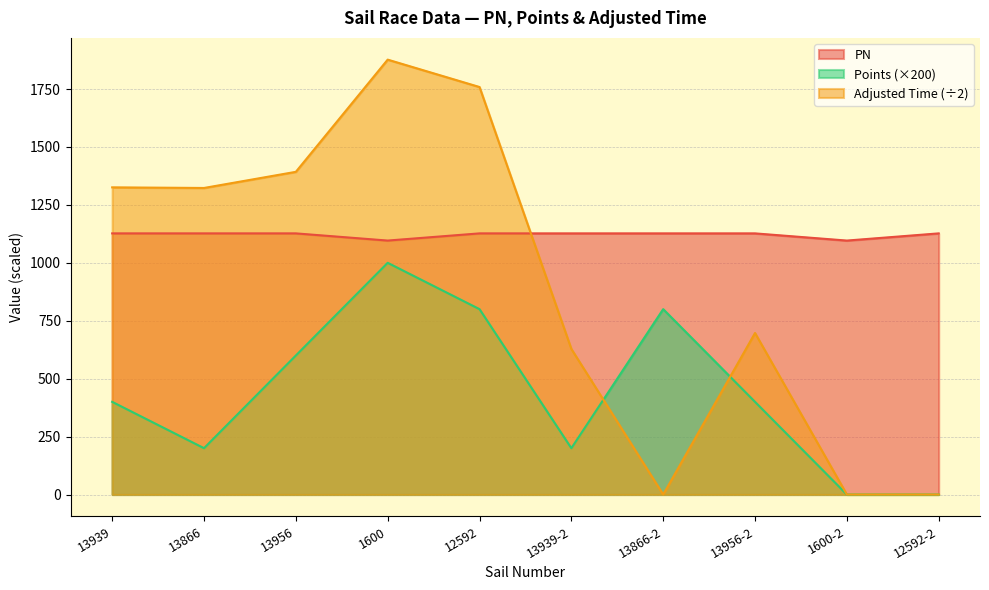

What is the average value of the Adjusted Time series?

900.2